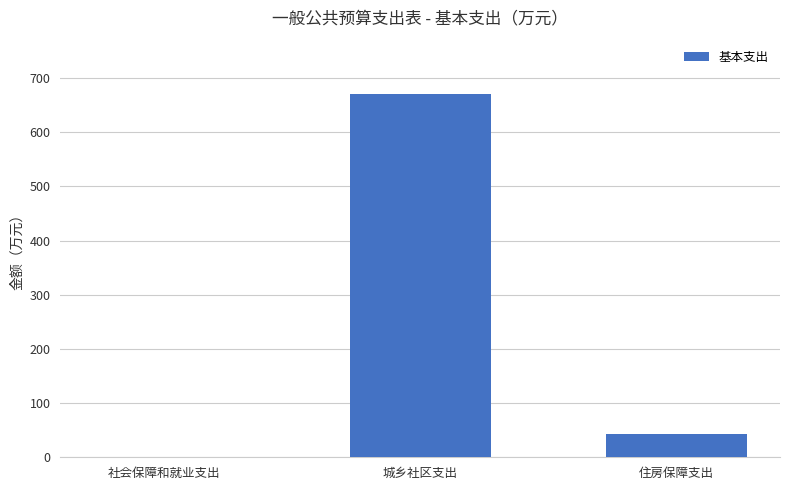

What is the sum of all values?

714.3